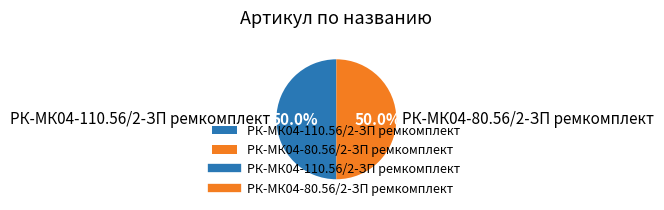

How many segments does this pie chart have?

2